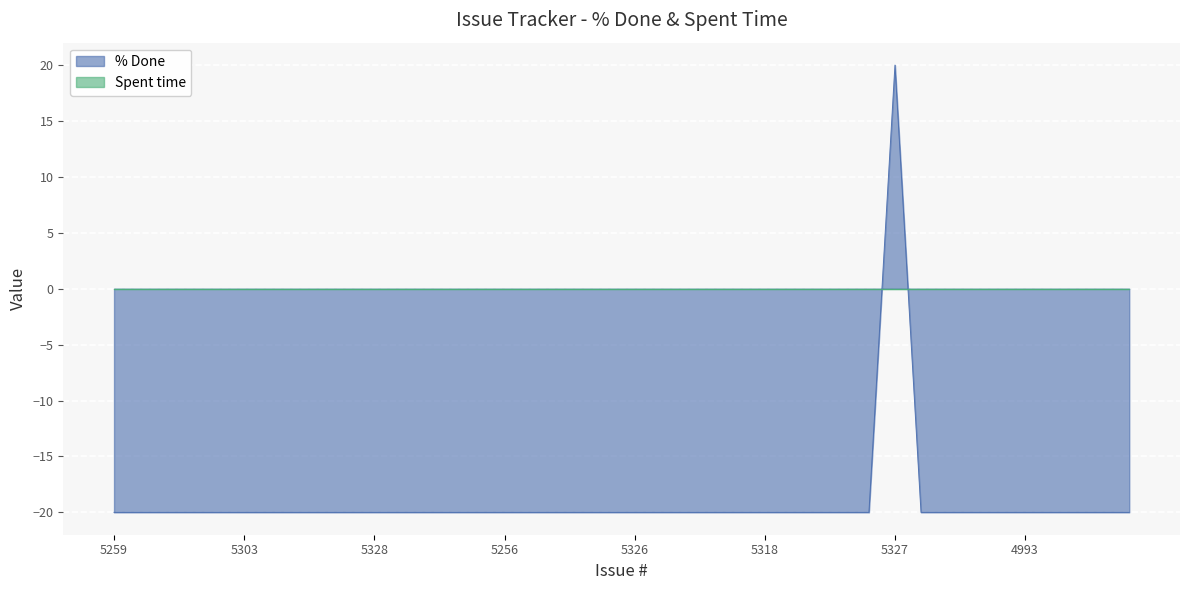

How many series are shown in this chart?

2